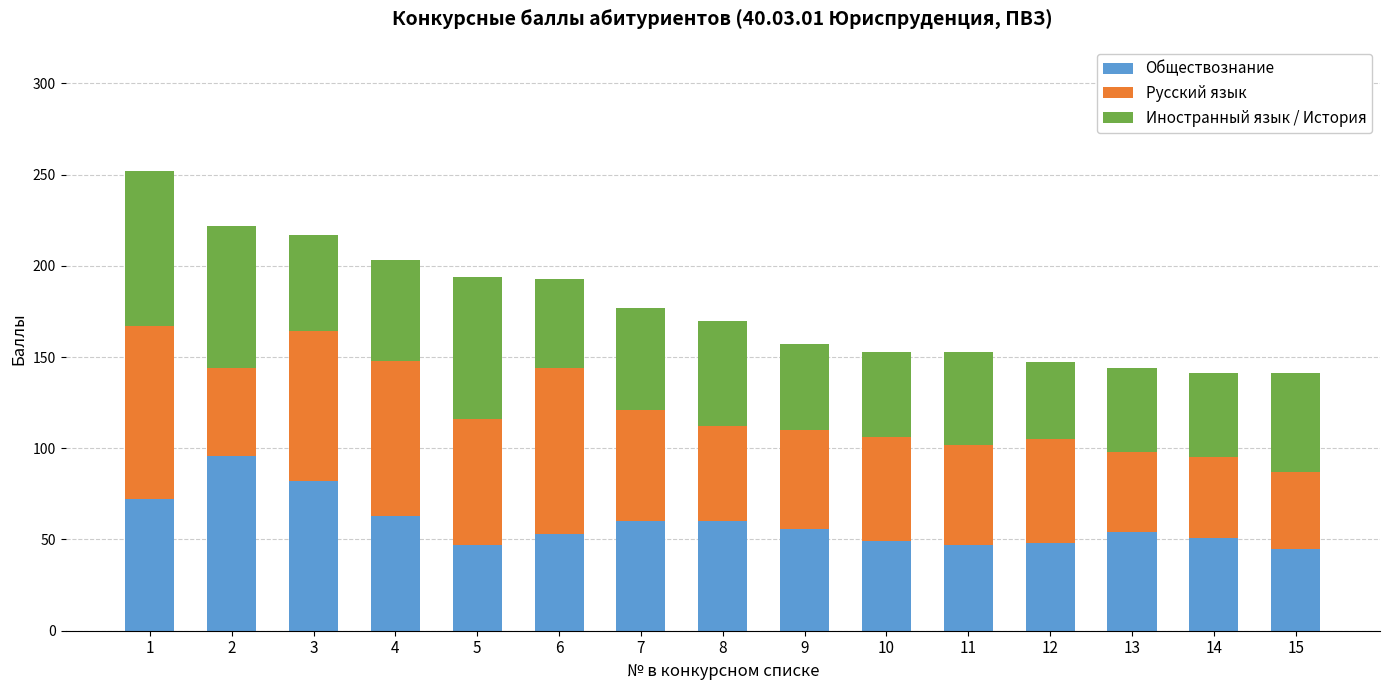

What is the sum of the Обществознание values at 12 and 10?

97